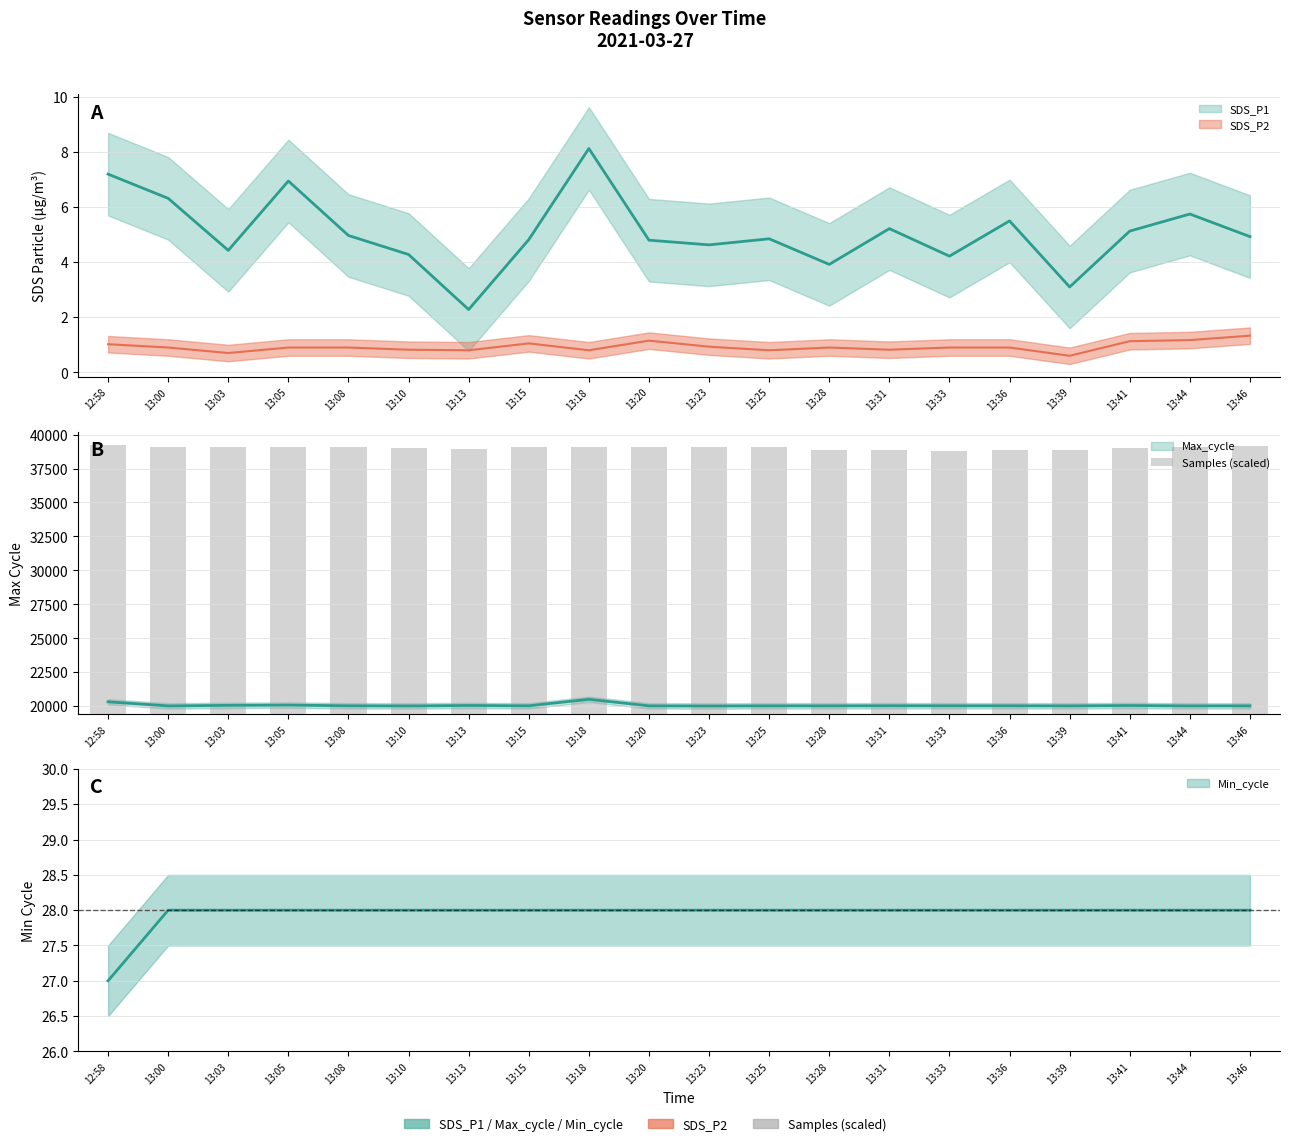

Which has a higher value, 13:44 or 13:20?

13:44